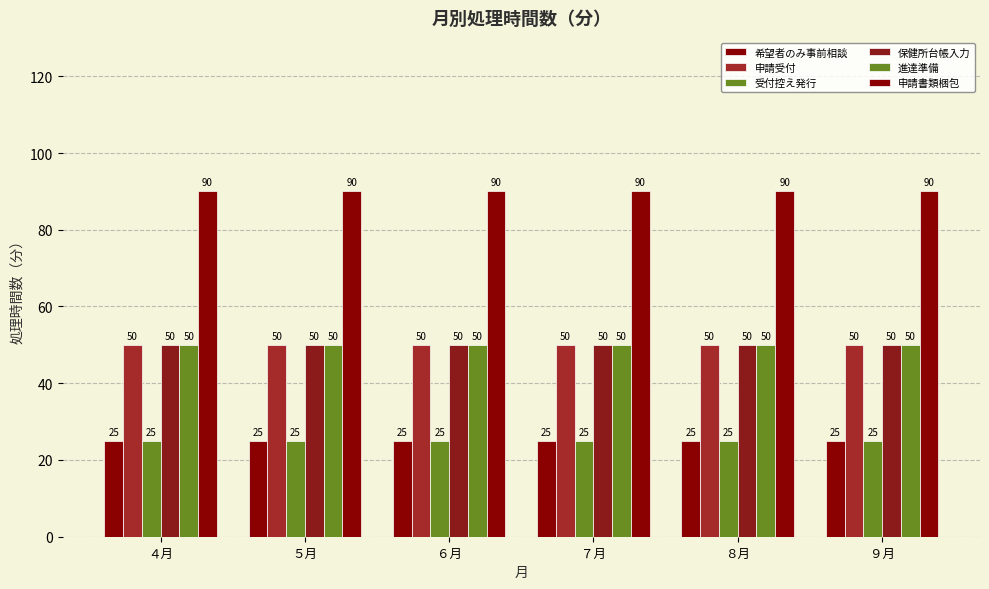

What is the maximum value for 希望者のみ事前相談?

25